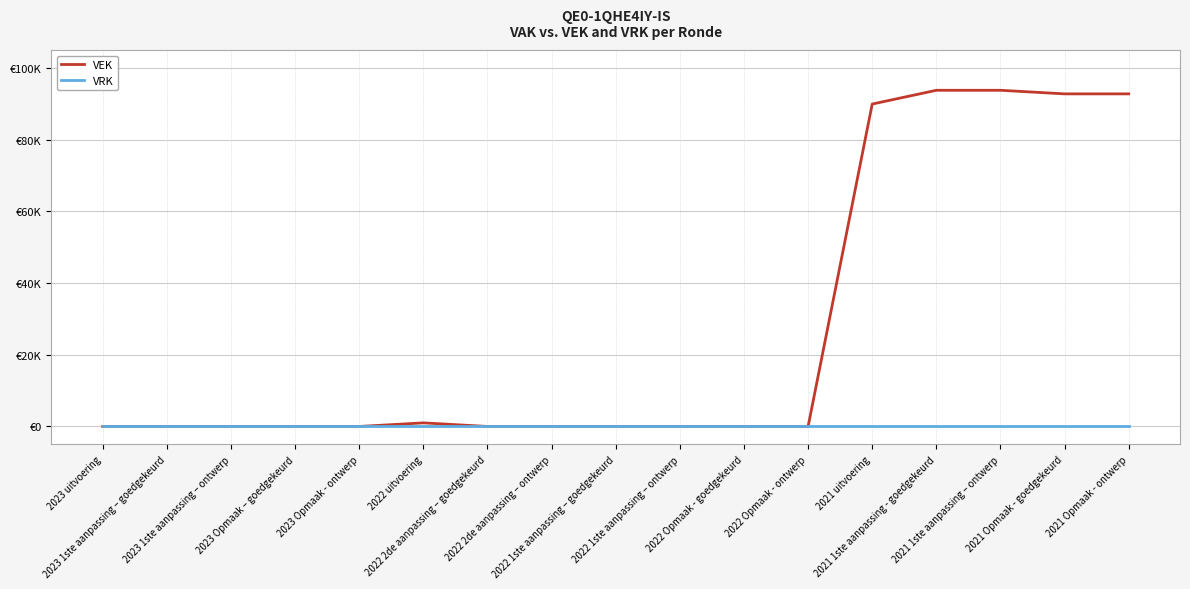

At how many categories does at least one series exceed 36081?

5